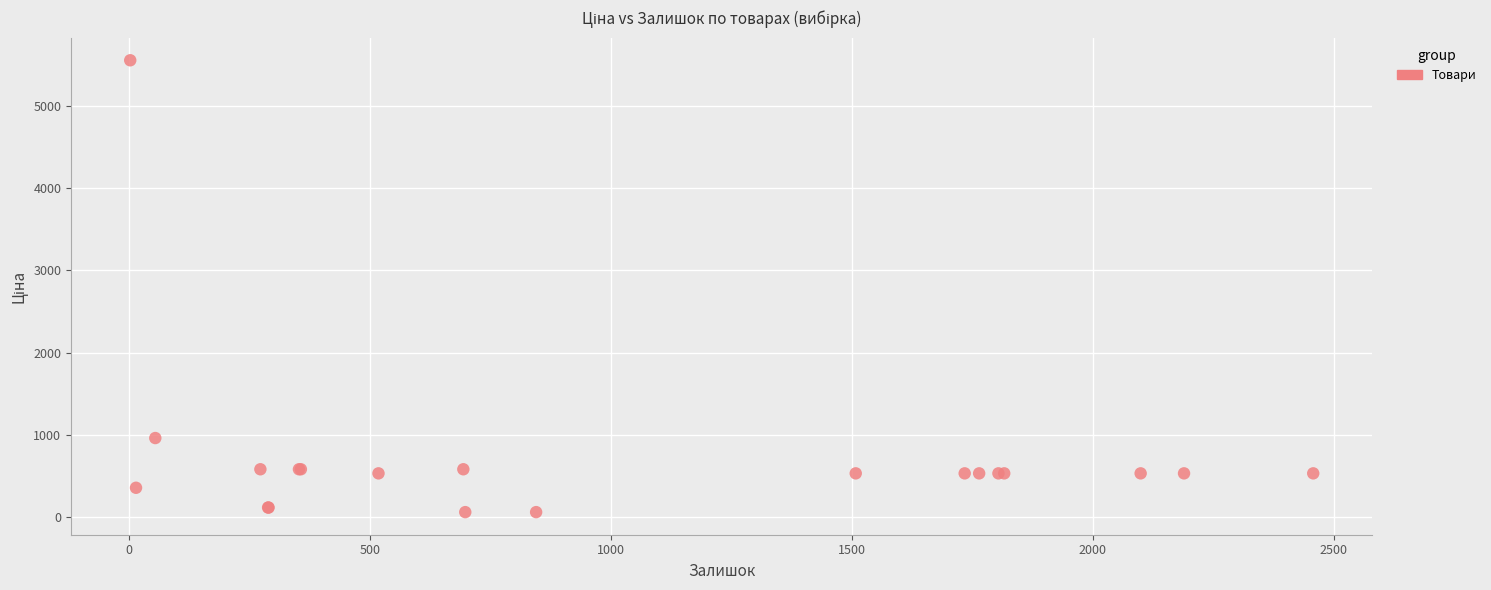

What Y value in the scatter plot is closest to 2808?

958.4